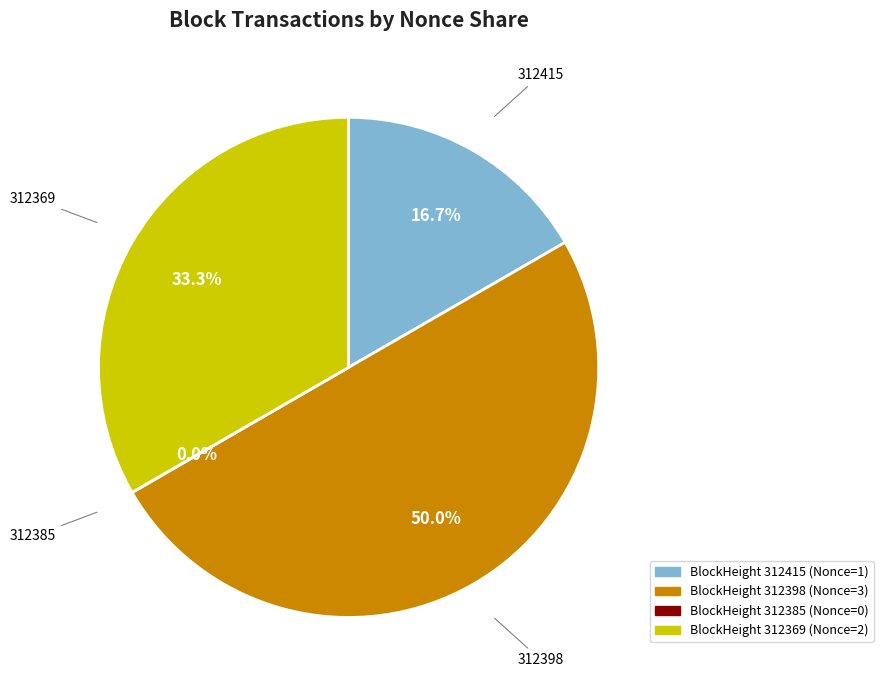

Is there any slice that represents more than half of the pie?

No